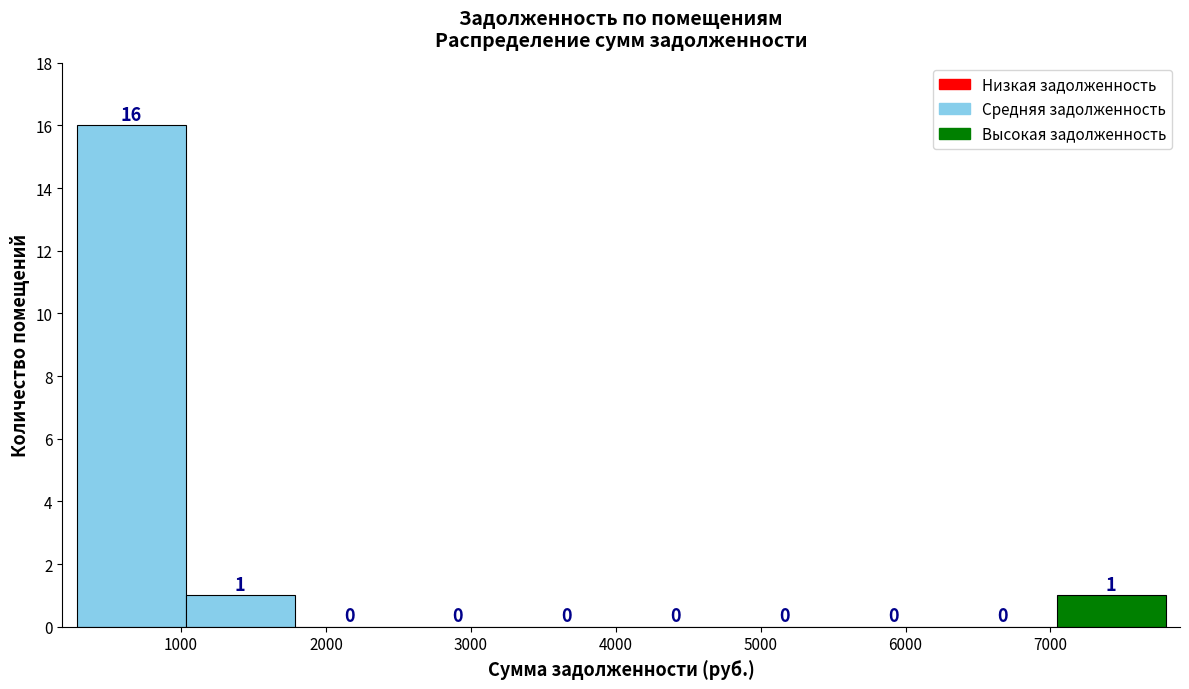

Reading left to right, list every bar in this chart as the range it spans on the x-axis followed by its height. The bar edges are not printed on the chart, so give them approximately, as read against the axis.

300 to 1000: 16
1000 to 1800: 1
1800 to 2500: 0
2500 to 3300: 0
3300 to 4000: 0
4000 to 4800: 0
4800 to 5500: 0
5500 to 6300: 0
6300 to 7000: 0
7000 to 7800: 1